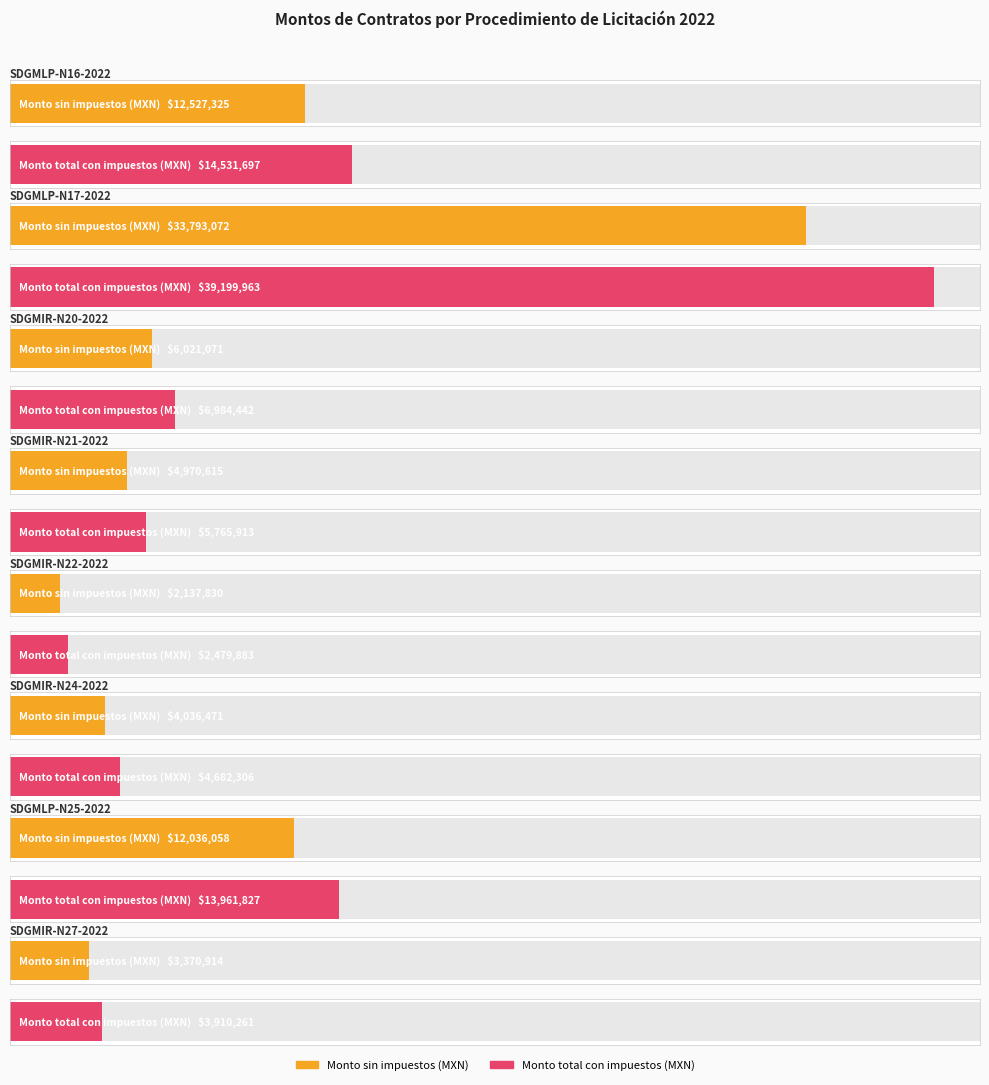

What value does the Monto total con impuestos (MXN) series have at SDGMIR-N22-2022?

2479882.8